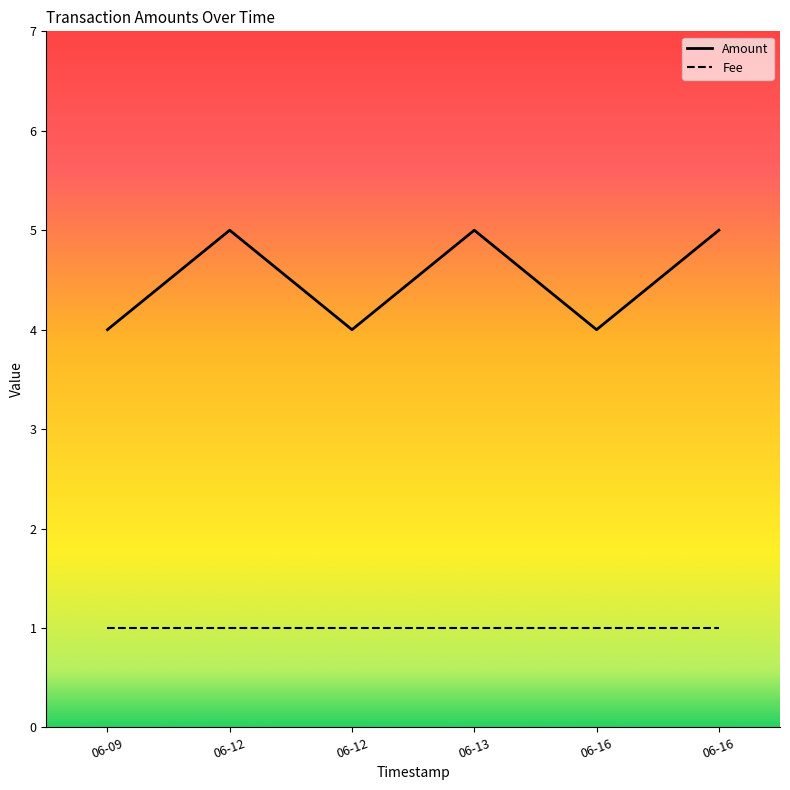

Count the values in the range 4 to 5.

6